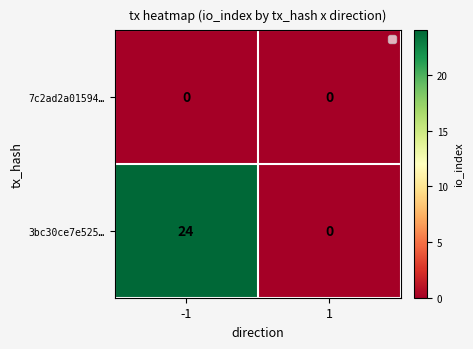

At which category does the chart reach its peak across all series?

-1